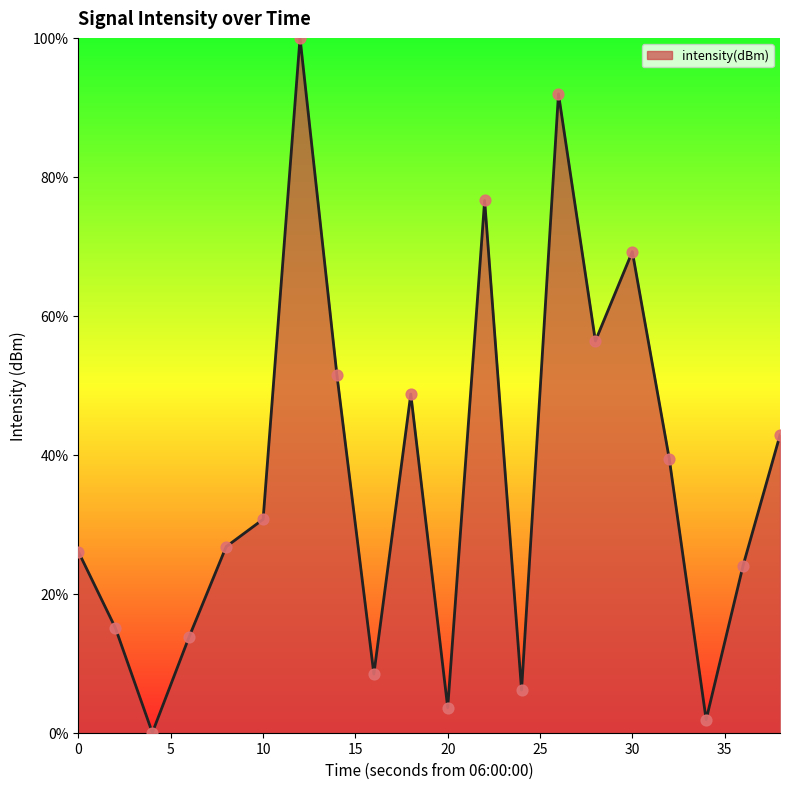

What is the difference between the maximum and minimum values?

100.0